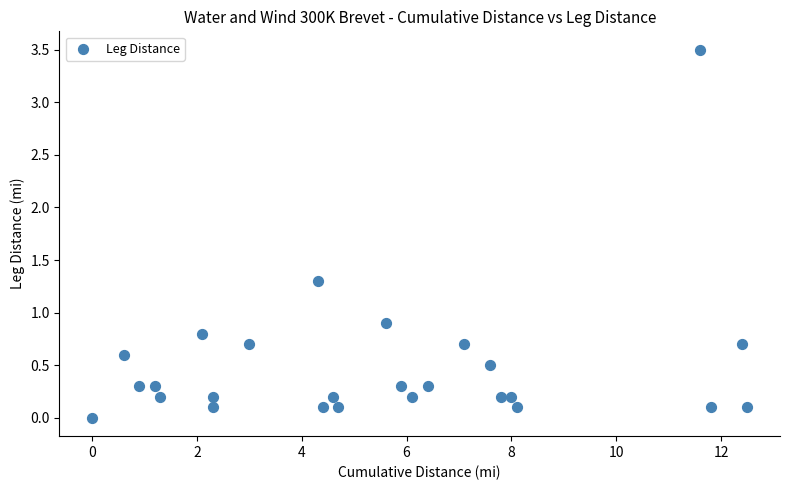

What Y value in the scatter plot is closest to 1?

0.9